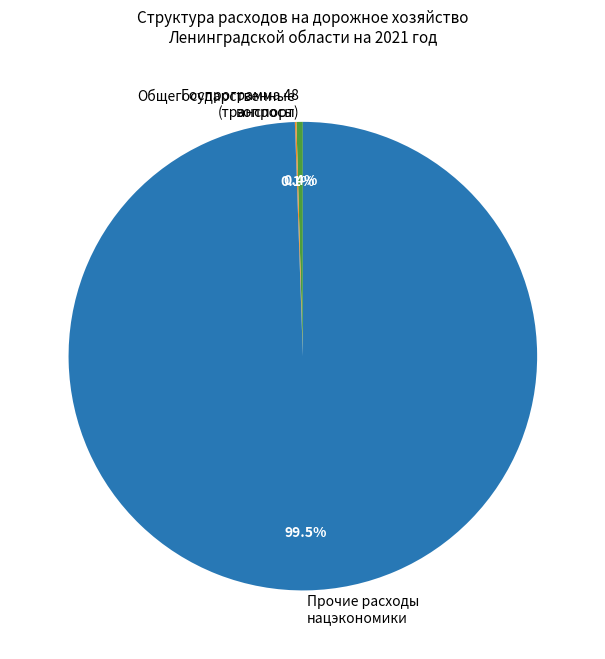

What portion of the pie excludes Госпрограмма 48 (транспорт)?

99.6%